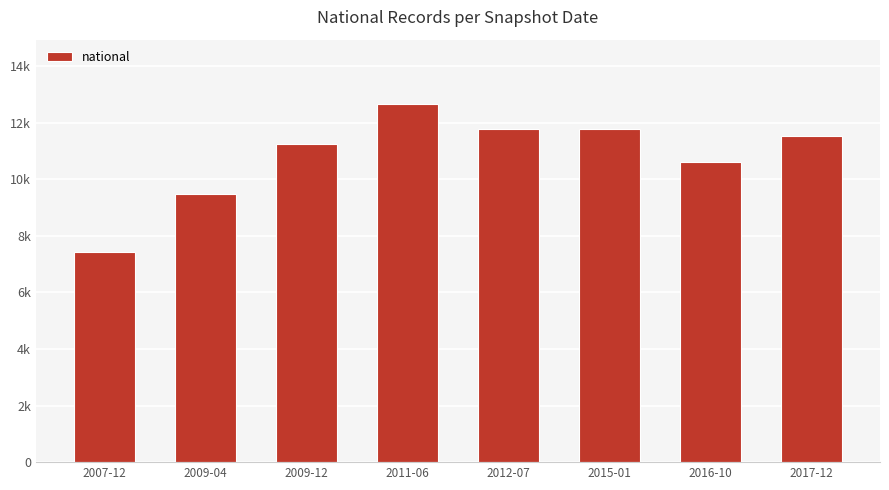

What is the label of the 3rd bar from the left?

2009-12